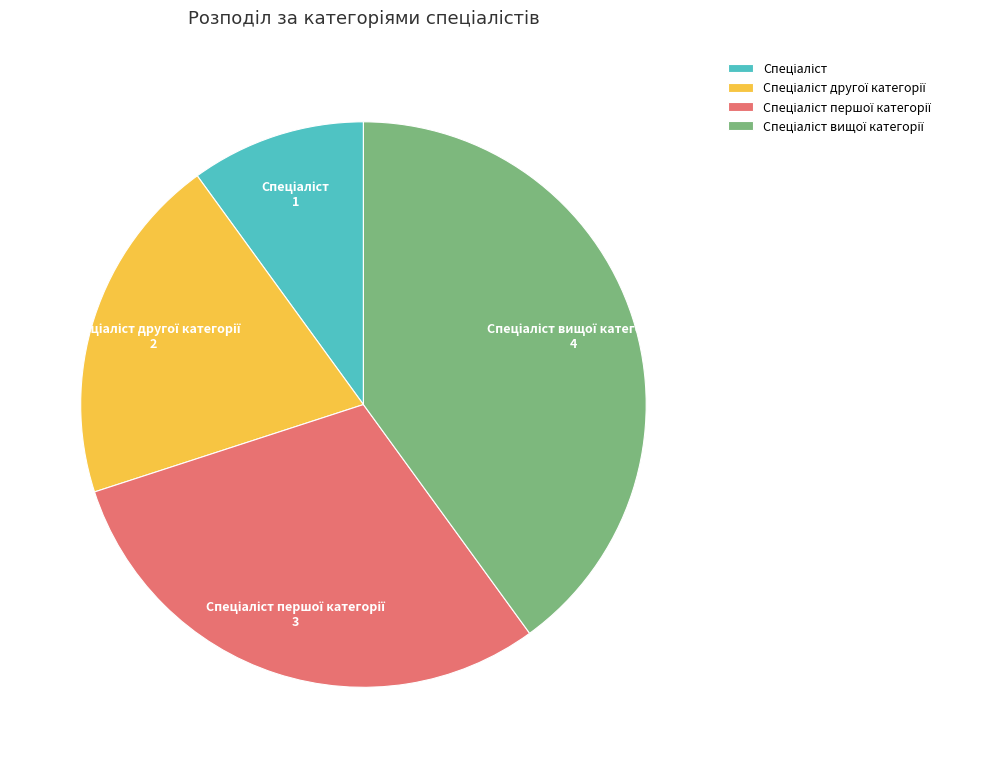

Does any single category account for the majority?

No